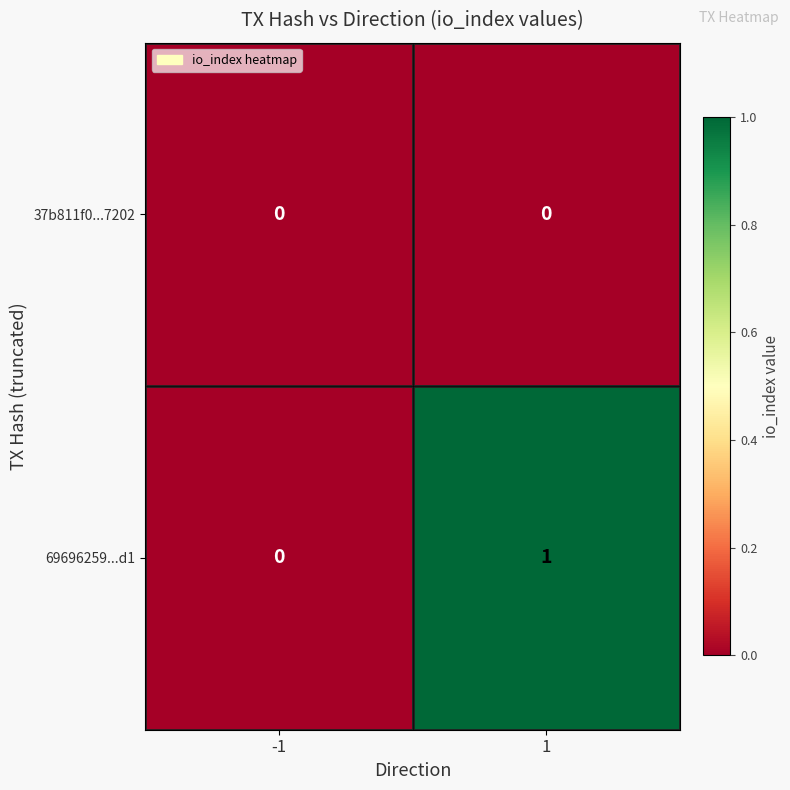

Which label corresponds to the largest value in the chart?

1